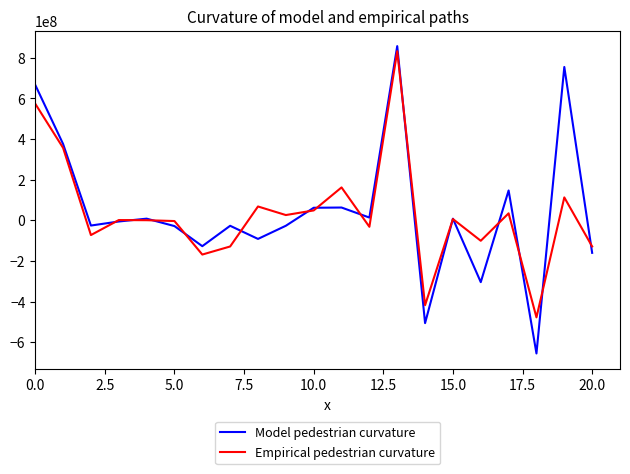

What is the sum of all Empirical pedestrian curvature values?

693898000